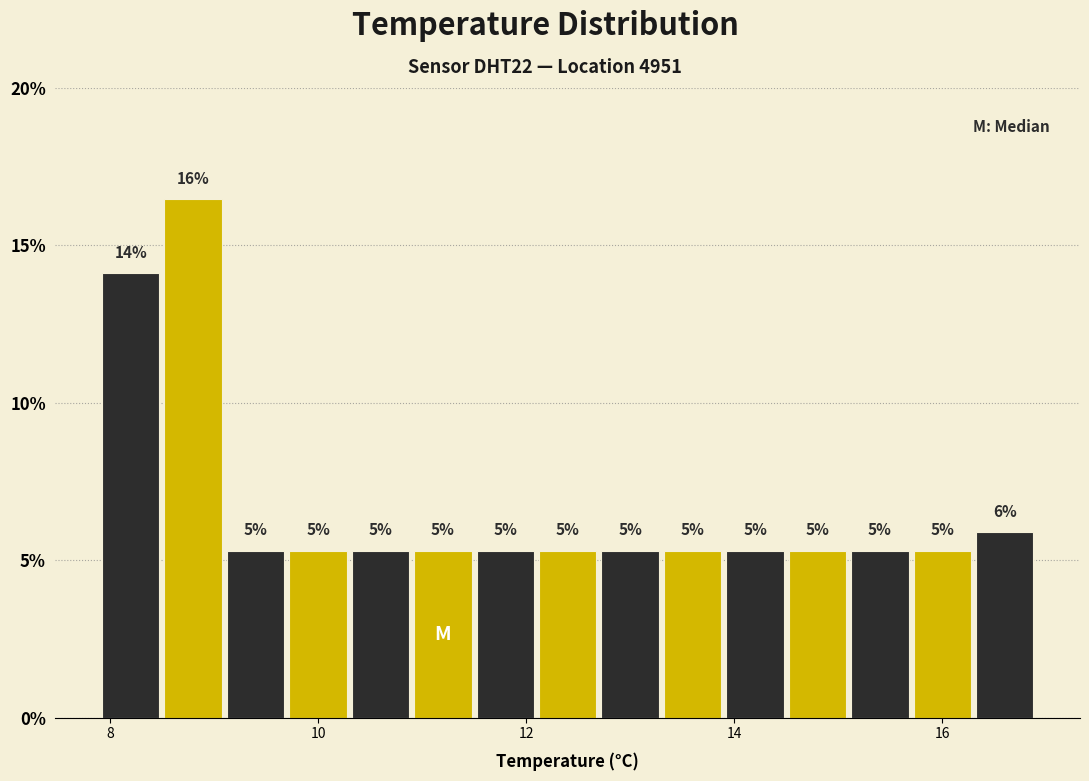

Read against the x-axis, roughly where is the centre of the tallest bar?

8.8